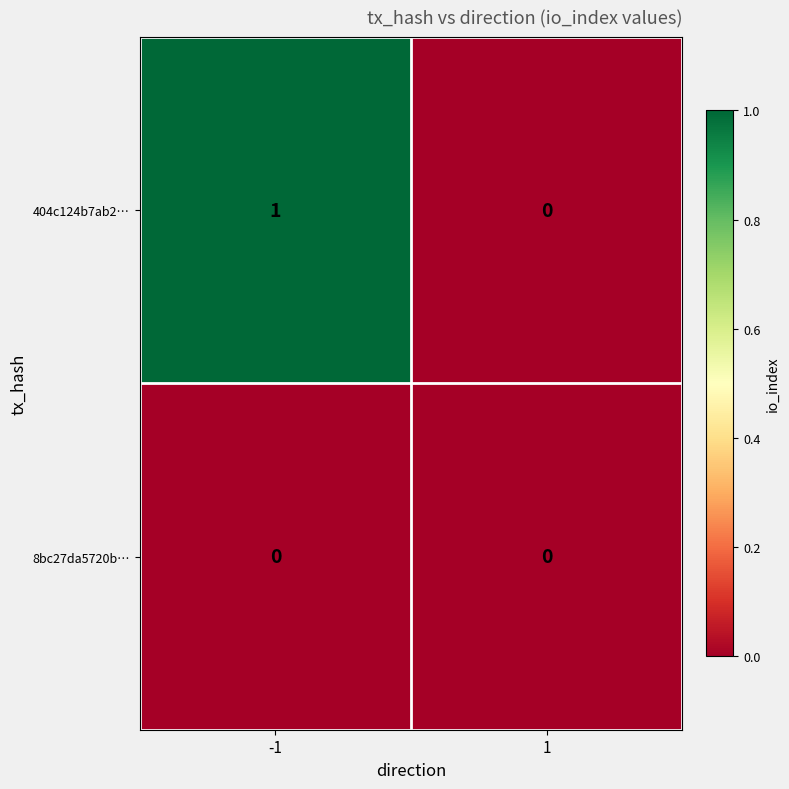

The 404c124b7ab2… series shows 1 at -1. True or false?

True